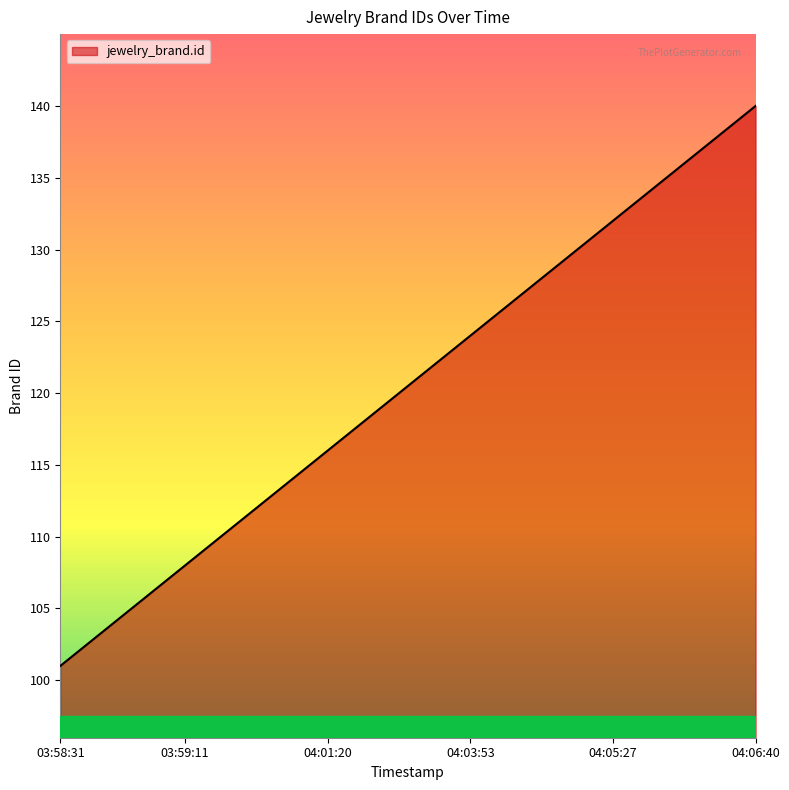

How many lines are shown in the chart?

1